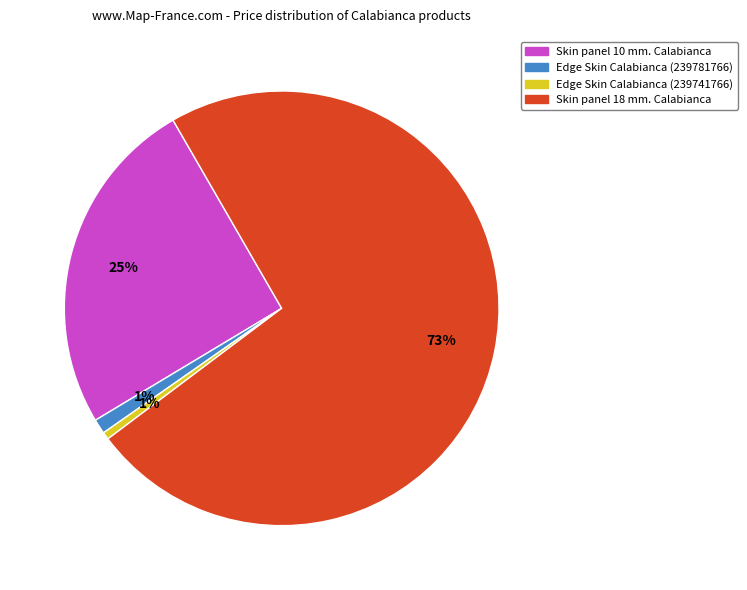

Do Edge Skin Calabianca (239781766) and Skin panel 10 mm. Calabianca together represent more than half of the pie?

No